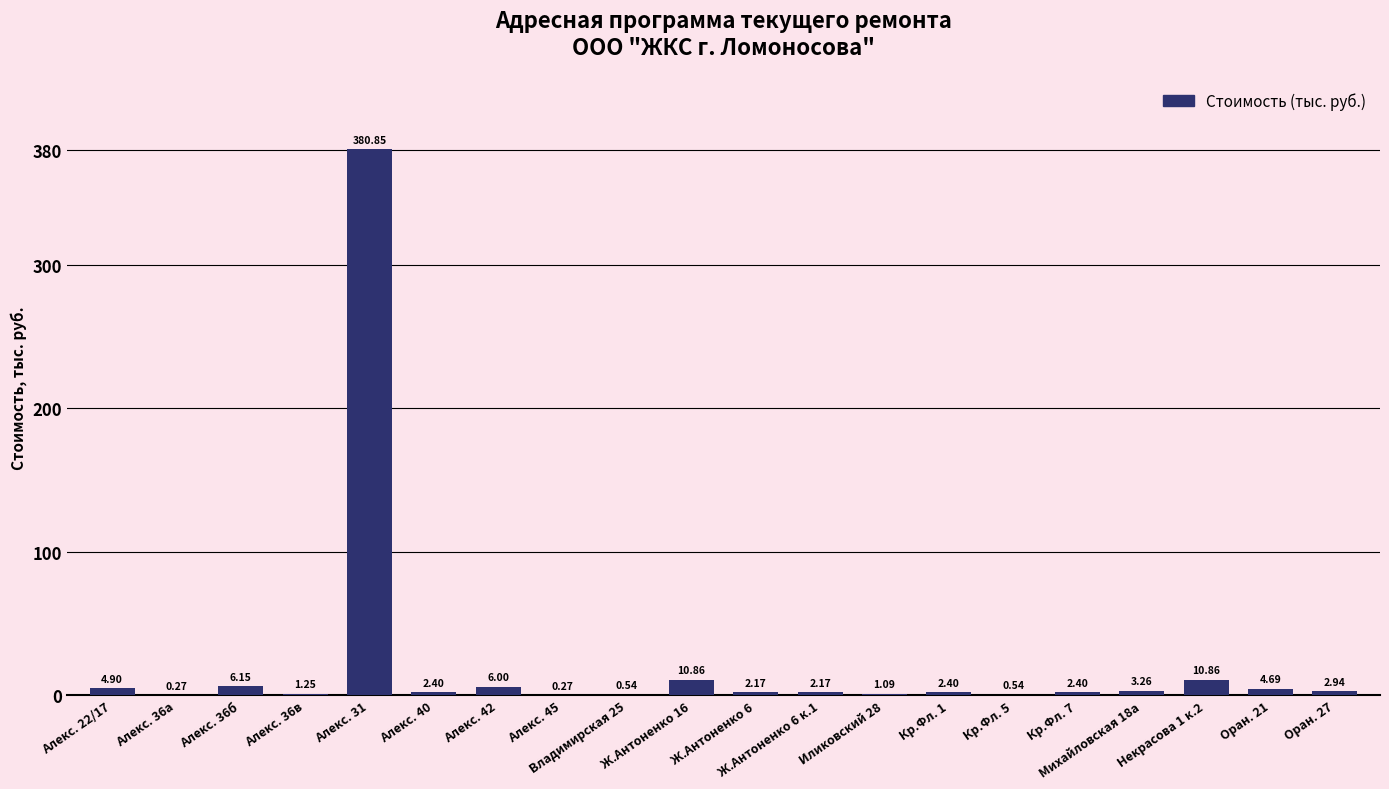

What is the sum of all values?

446.0